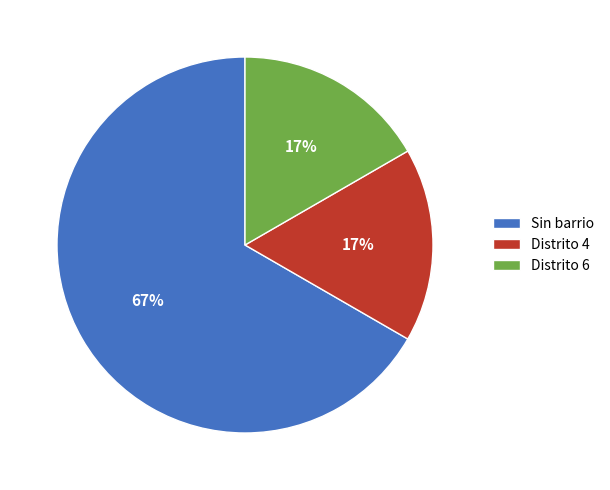

To the nearest percent, what is the average slice percentage?

33%